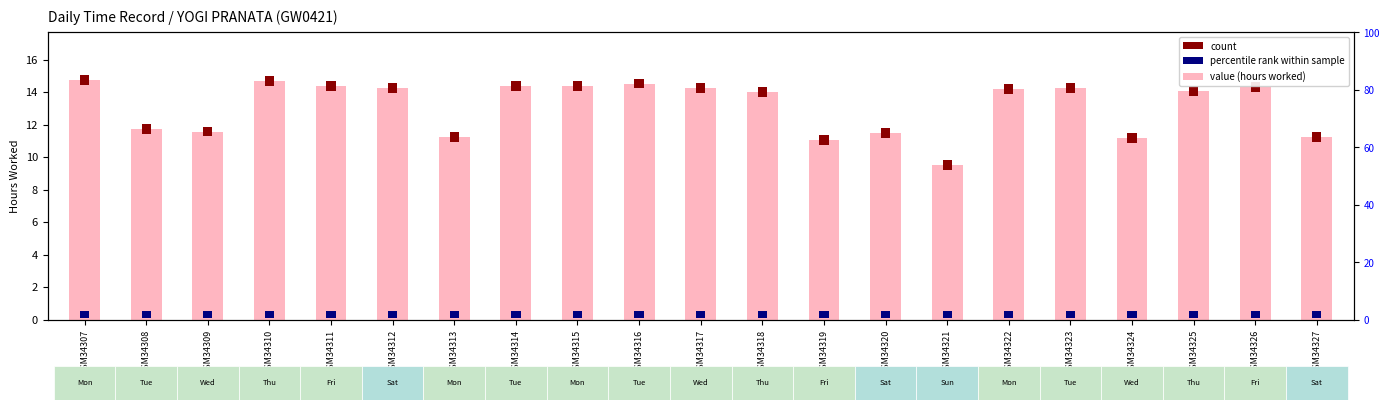

Where does the data first go above 14?

GSM34307